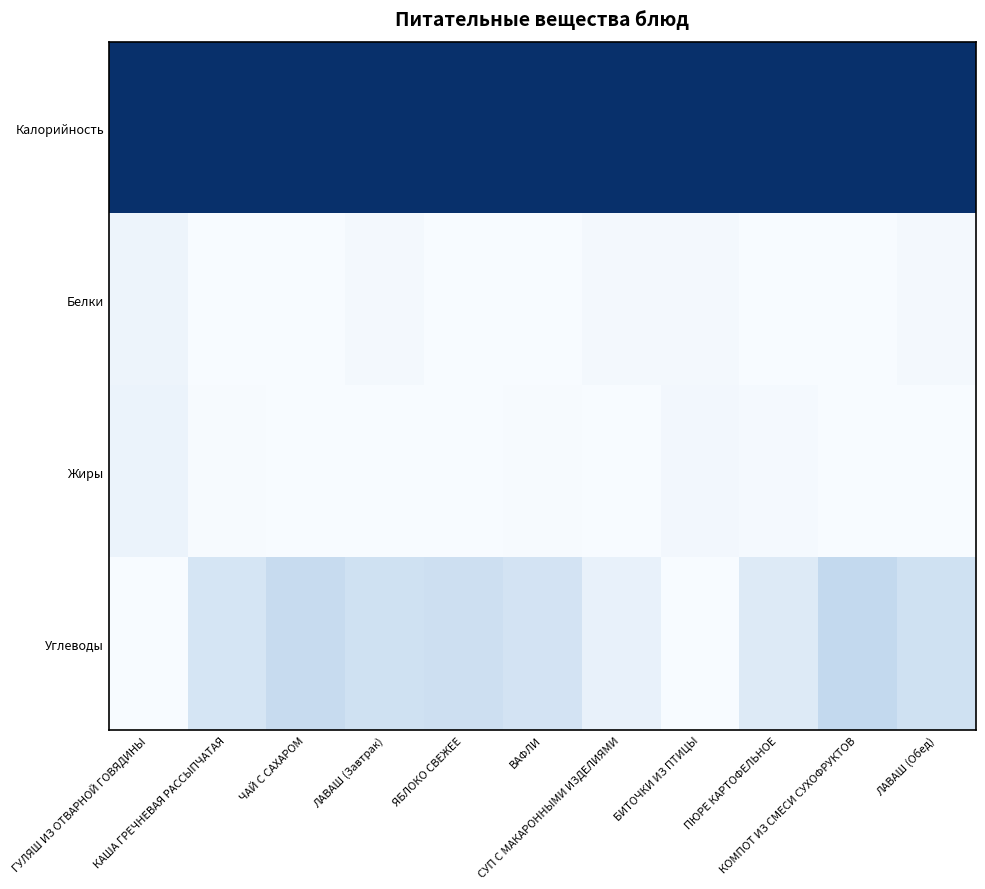

Which series has the largest total across all categories?

Калорийность